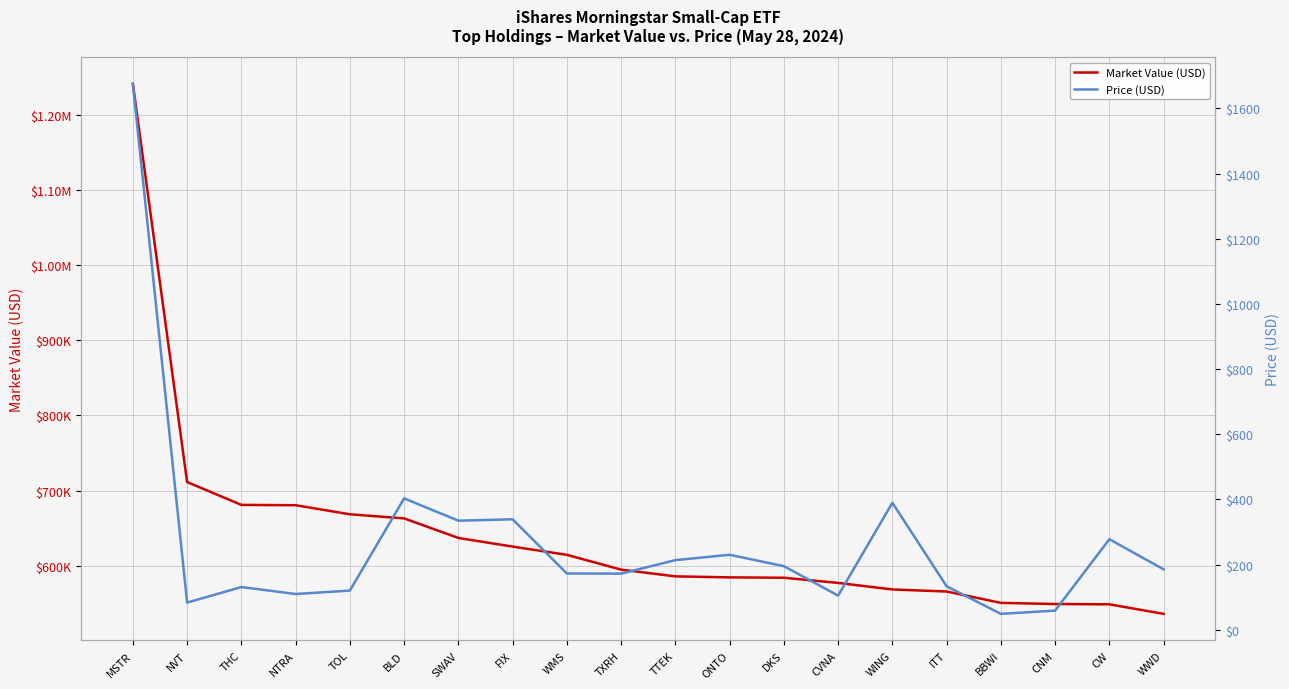

Which series changed the most between SWAV and TTEK?

Market Value (USD)